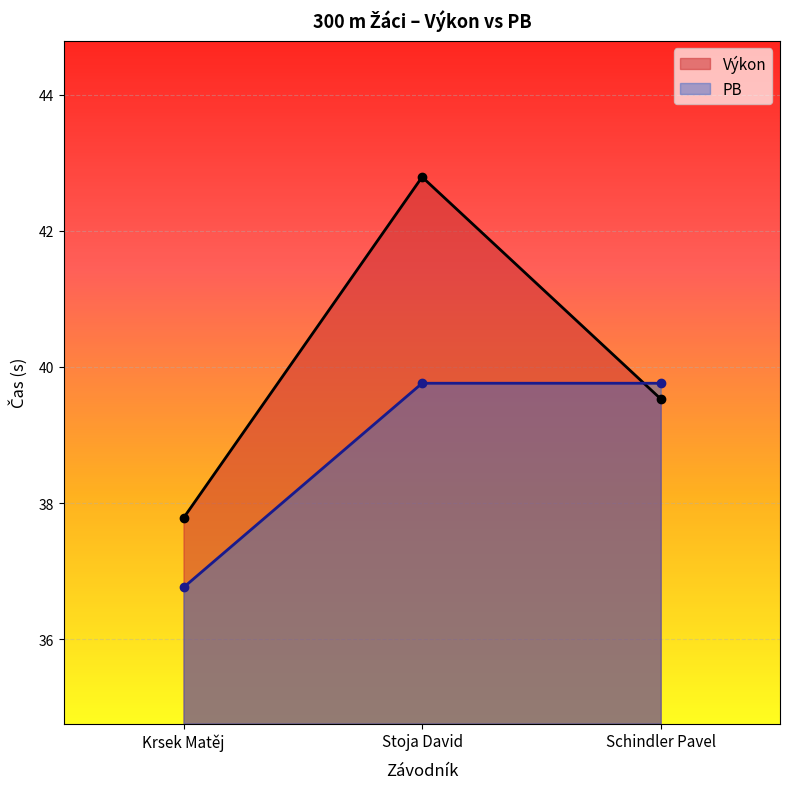

How many Výkon values are between 37 and 42?

2